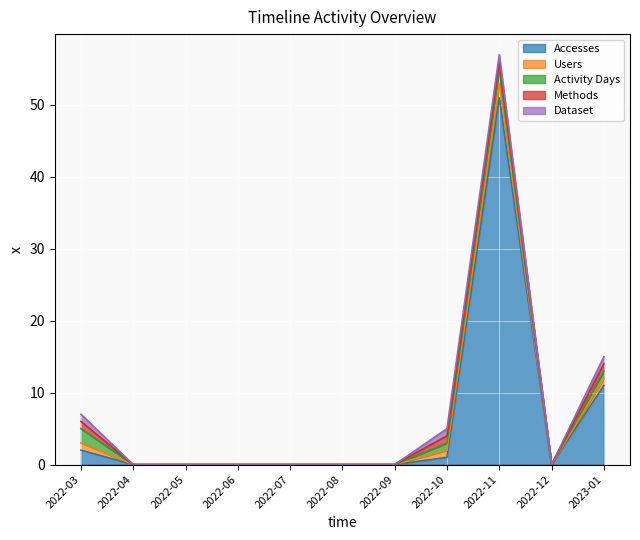

At which category does the chart reach its minimum across all series?

2022-04